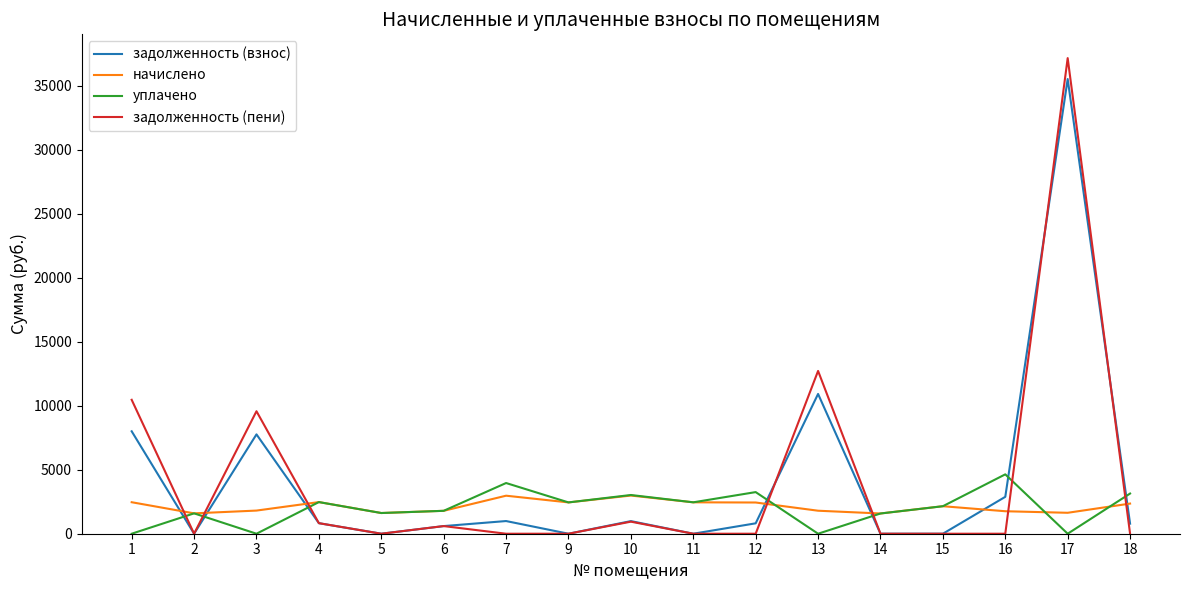

How many lines are shown in the chart?

4